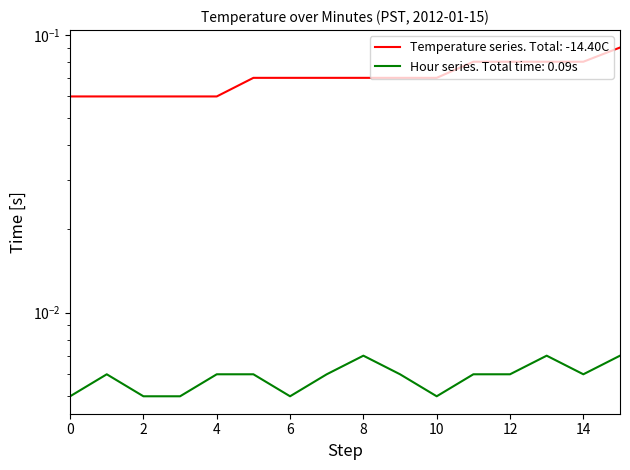

Is this an area chart (filled region under the line)?

No